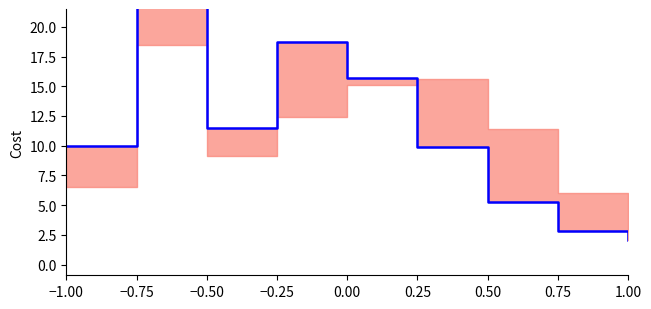

At which category does the data reach its first local peak?

−0.75